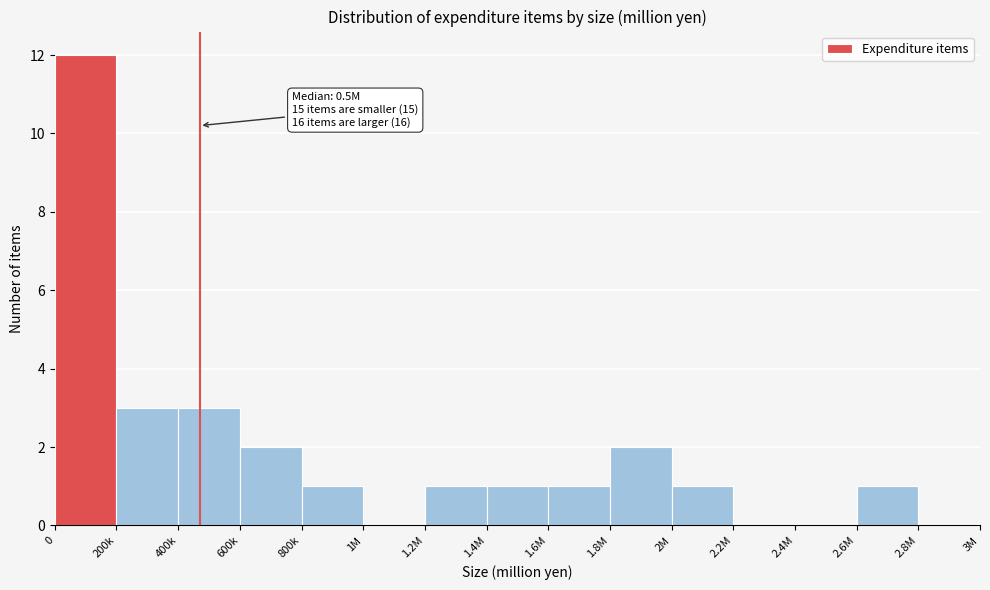

Reading left to right, extract all data points from this chart.

0=12	200k=3	400k=3	600k=2	800k=1	1M=0	1.2M=1	1.4M=1	1.6M=1	1.8M=2	2M=1	2.2M=0	2.4M=0	2.6M=1	2.8M=0